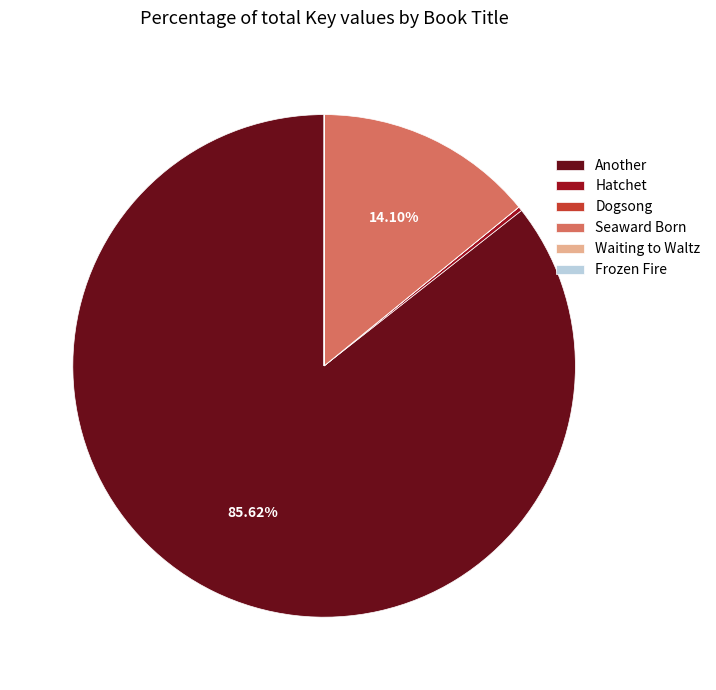

Which category has the biggest portion of the pie?

Another